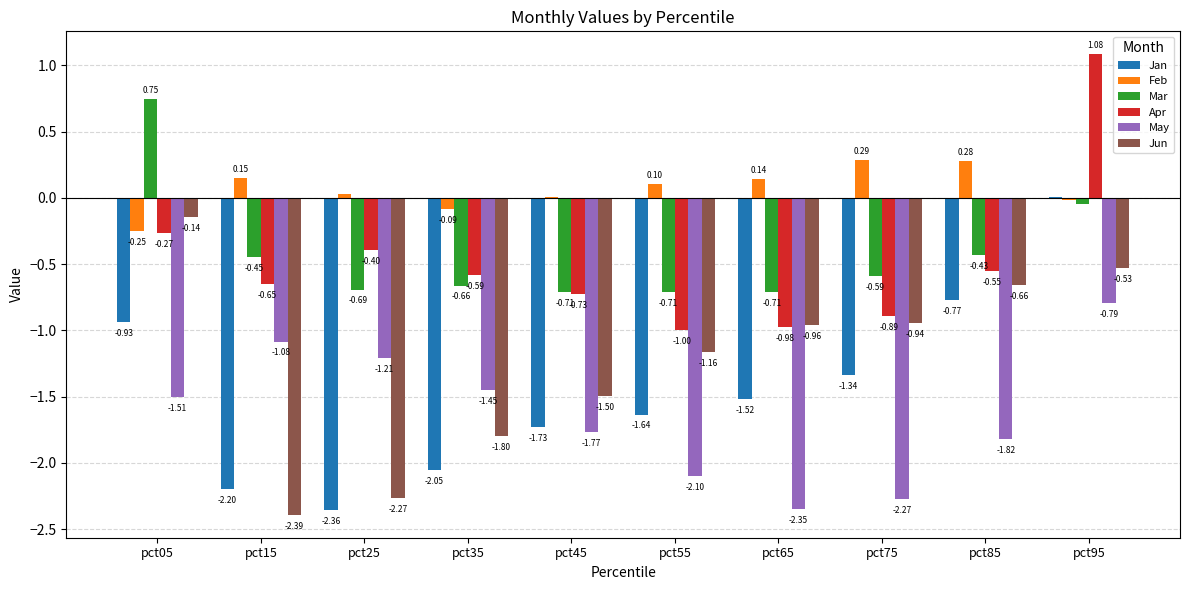

Between pct05 and pct35, which series saw the biggest shift?

Jun